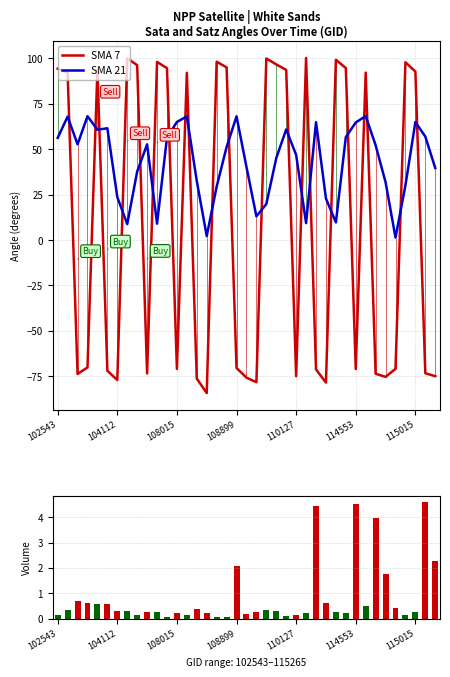

What is the difference between the maximum and second lowest values in the SMA 7 series?

178.8